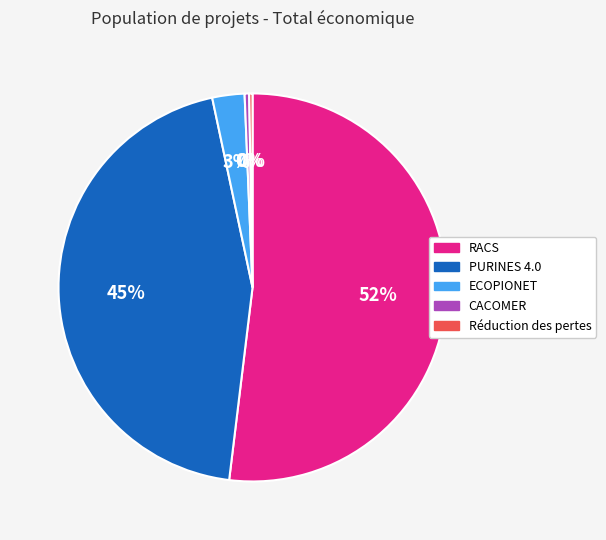

Which slice is the largest?

RACS